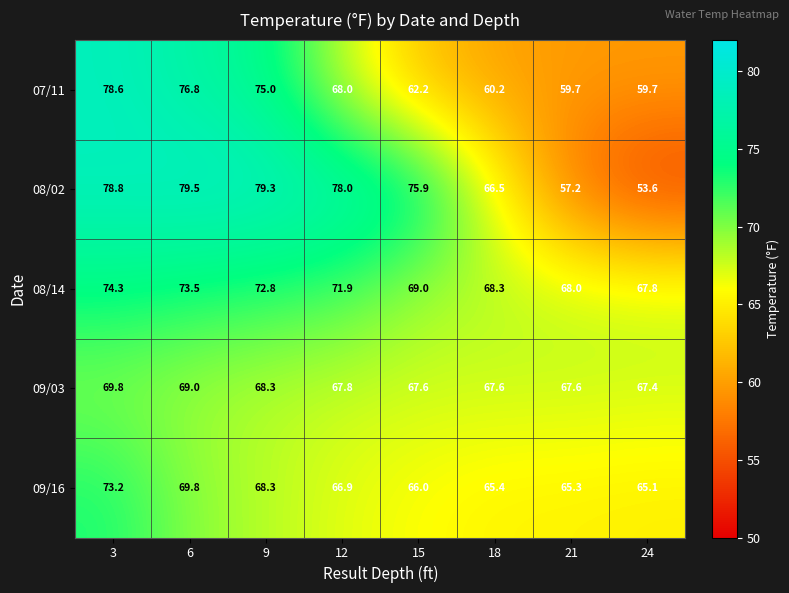

Which series has the widest spread of values?

08/02